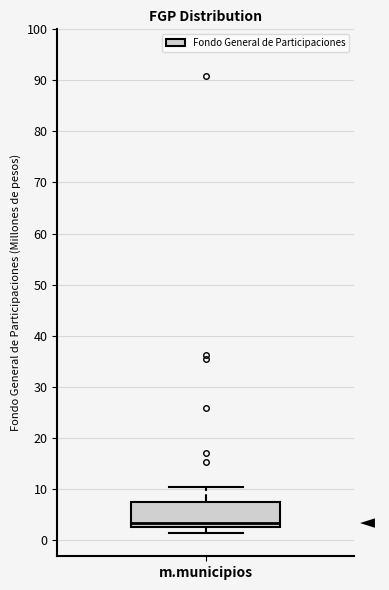

Where does the median line of the box for m.municipios sit on the y-axis? The values are not printed on the chart, so give them approximately, as read against the axis.

3